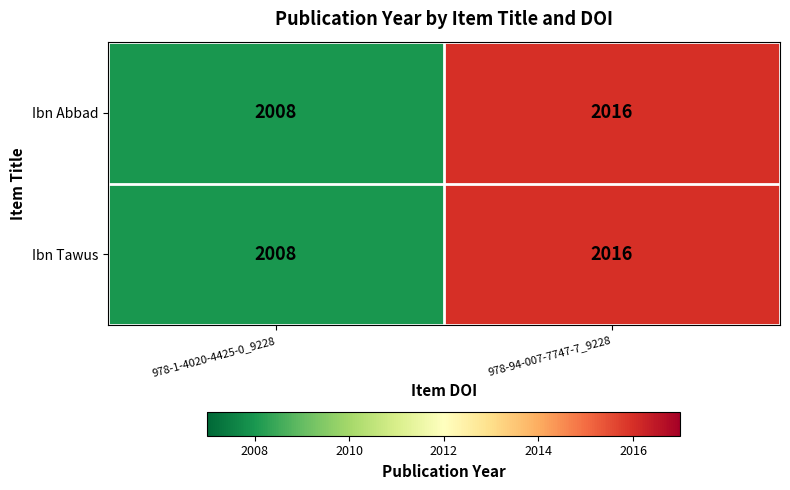

At which category is the sum across all series the highest?

978-94-007-7747-7_9228